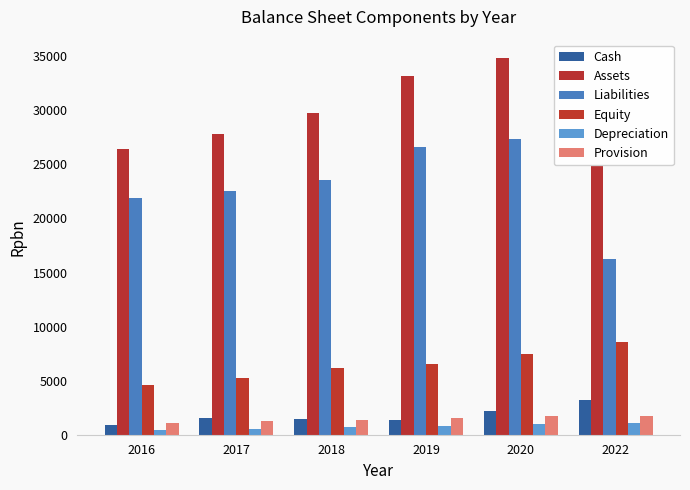

Is the value of Depreciation at 2022 greater than the value of Liabilities at 2018?

No